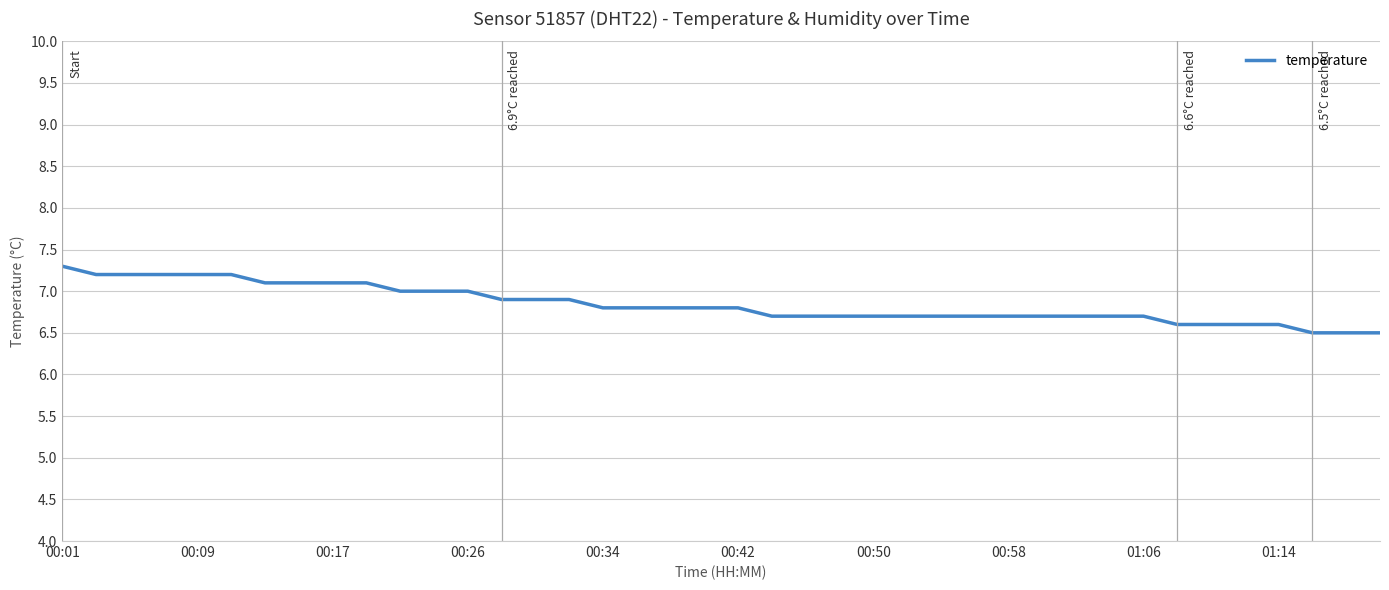

Reading left to right, transcribe all the data shown in this chart.

7.3	7.2	7.2	7.2	7.2	7.2	7.1	7.1	7.1	7.1	7.0	7.0	7.0	6.9	6.9	6.9	6.8	6.8	6.8	6.8	6.8	6.7	6.7	6.7	6.7	6.7	6.7	6.7	6.7	6.7	6.7	6.7	6.7	6.6	6.6	6.6	6.6	6.5	6.5	6.5